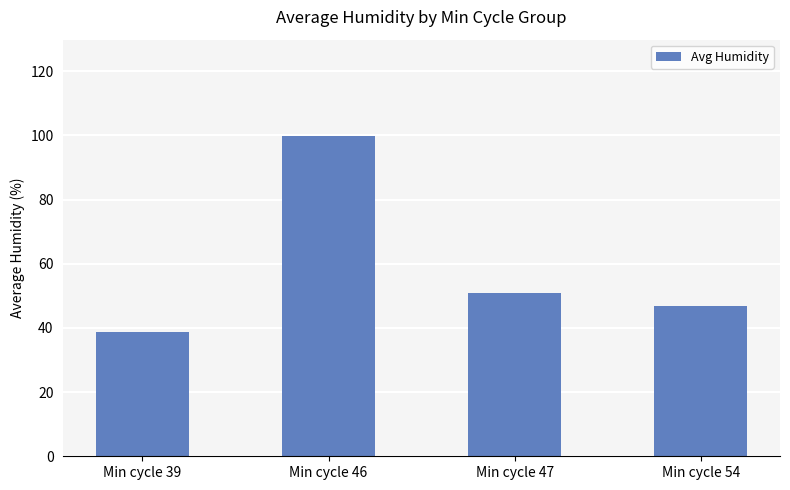

How many bars are there in total?

4